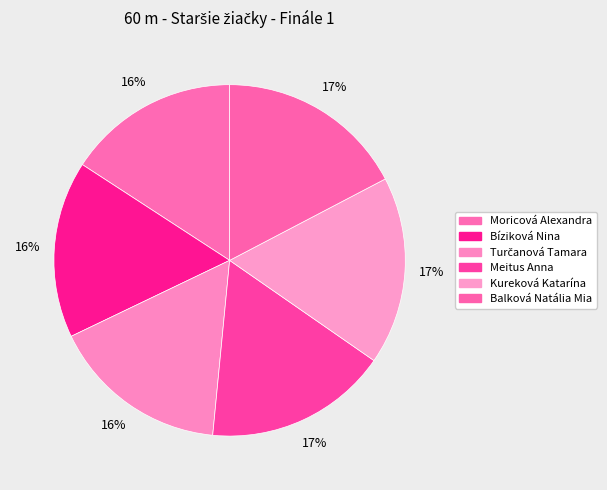

To the nearest percent, what is the combined percentage of Balková Natália Mia and Moricová Alexandra?

33%